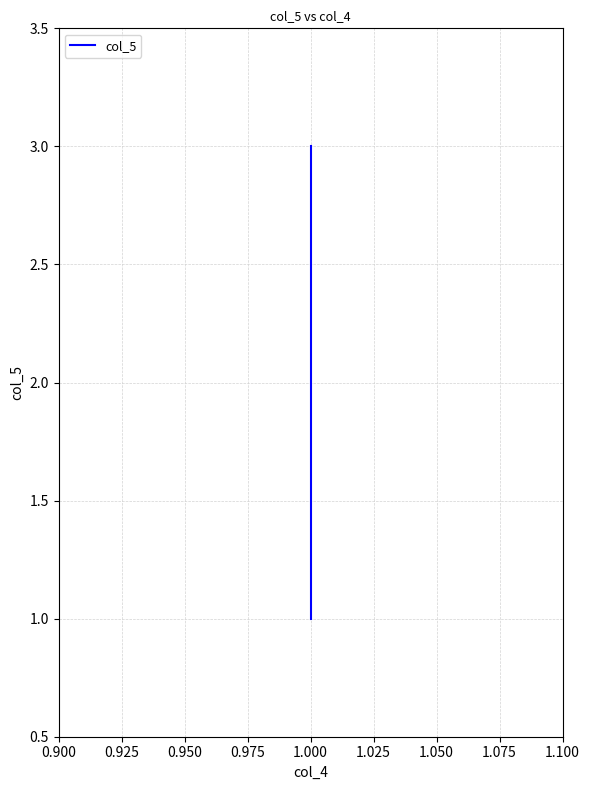

What is the difference between the maximum and minimum values?

2